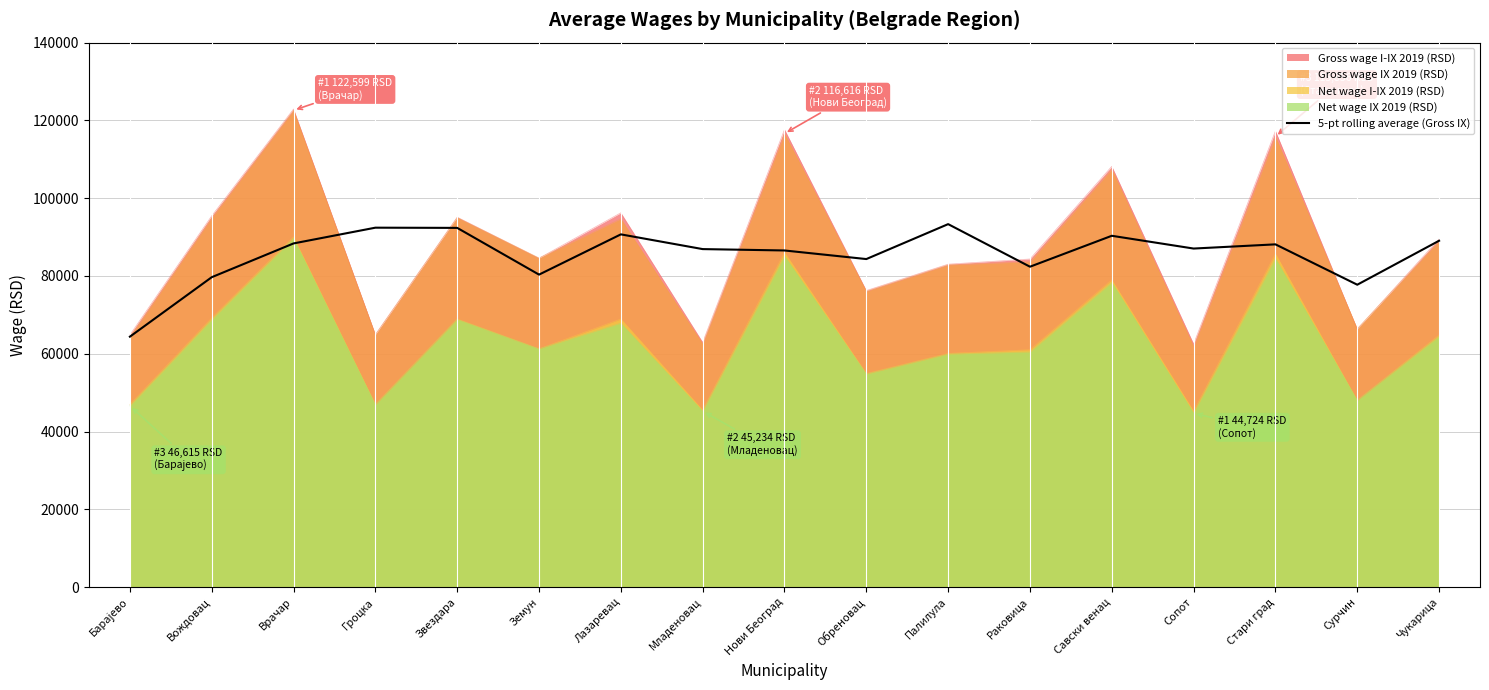

Reading left to right, list all the values displayed in this chart.

Барајево=64402.0	Вождовац=79691.0	Врачар=88376.4	Гроцка=92422.8	Звездара=92369.8	Земун=80355.6	Лазаревац=90704.0	Младеновац=86916.2	Нови Београд=86562.6	Обреновац=84354.2	Палилула=93335.2	Раковица=82385.8	Савски венац=90339.4	Сопот=87056.4	Стари град=88134.4	Сурчин=77757.0	Чукарица=89063.0